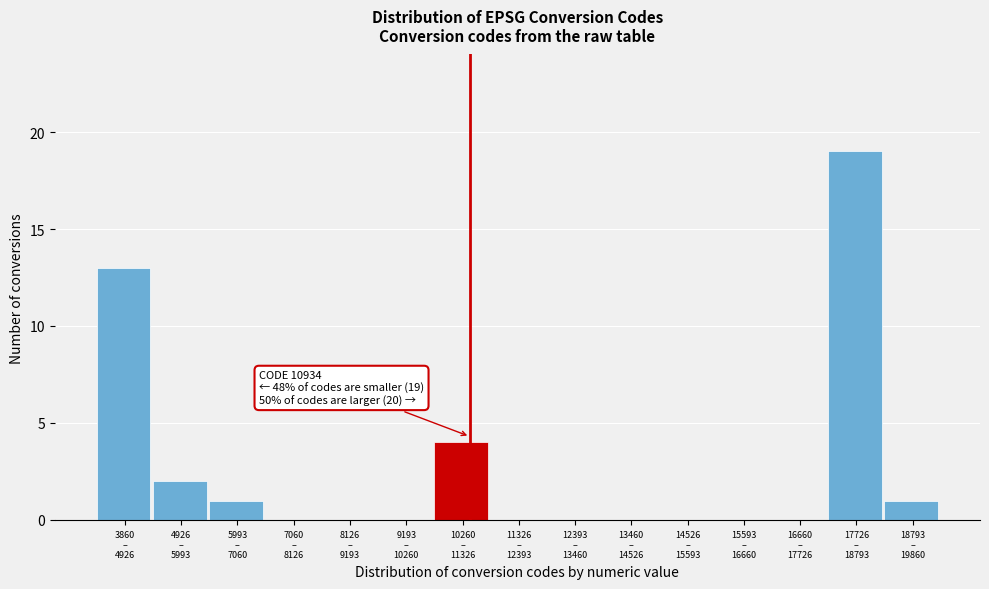

What is the maximum value shown in the chart?

19